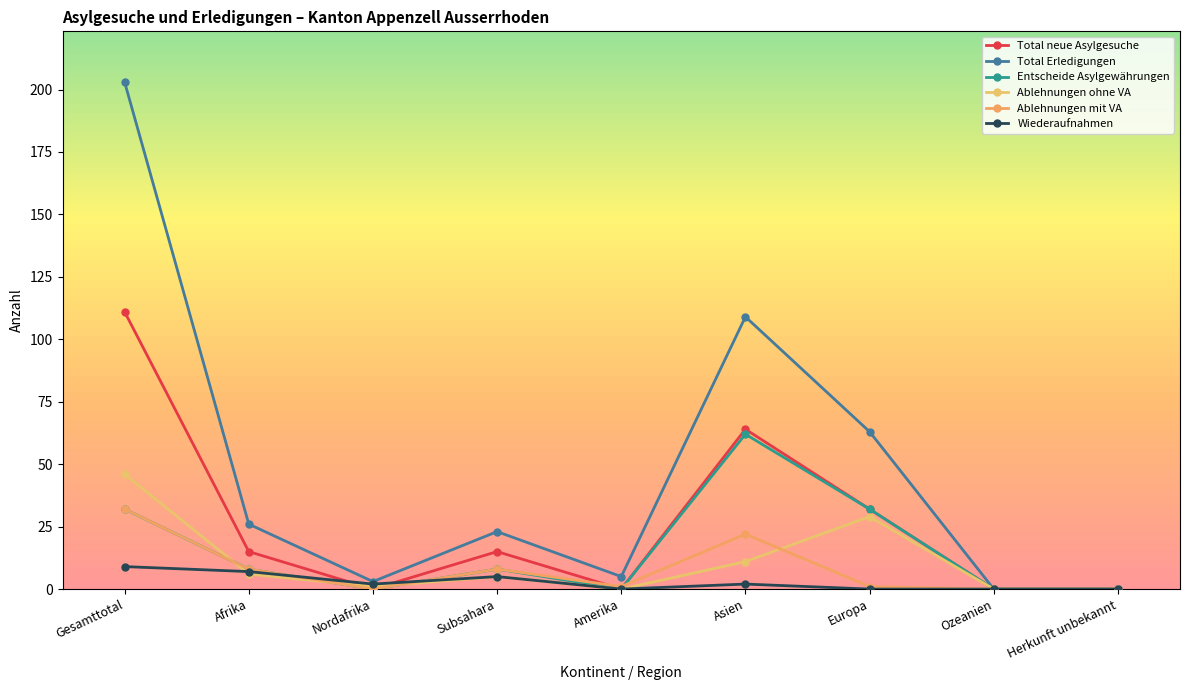

How many categories are shown in the chart?

9